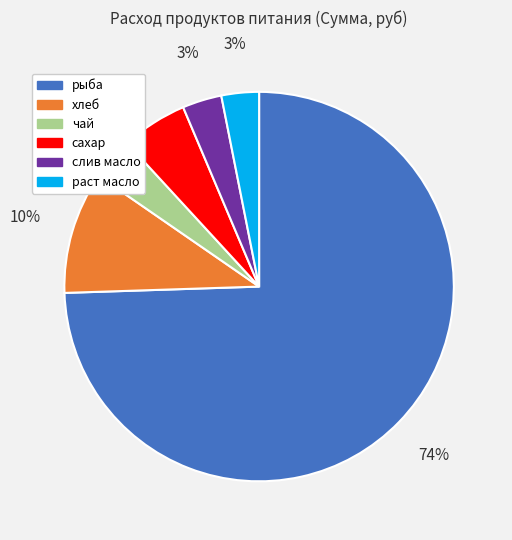

To the nearest percent, what is the combined percentage of слив масло and чай?

7%